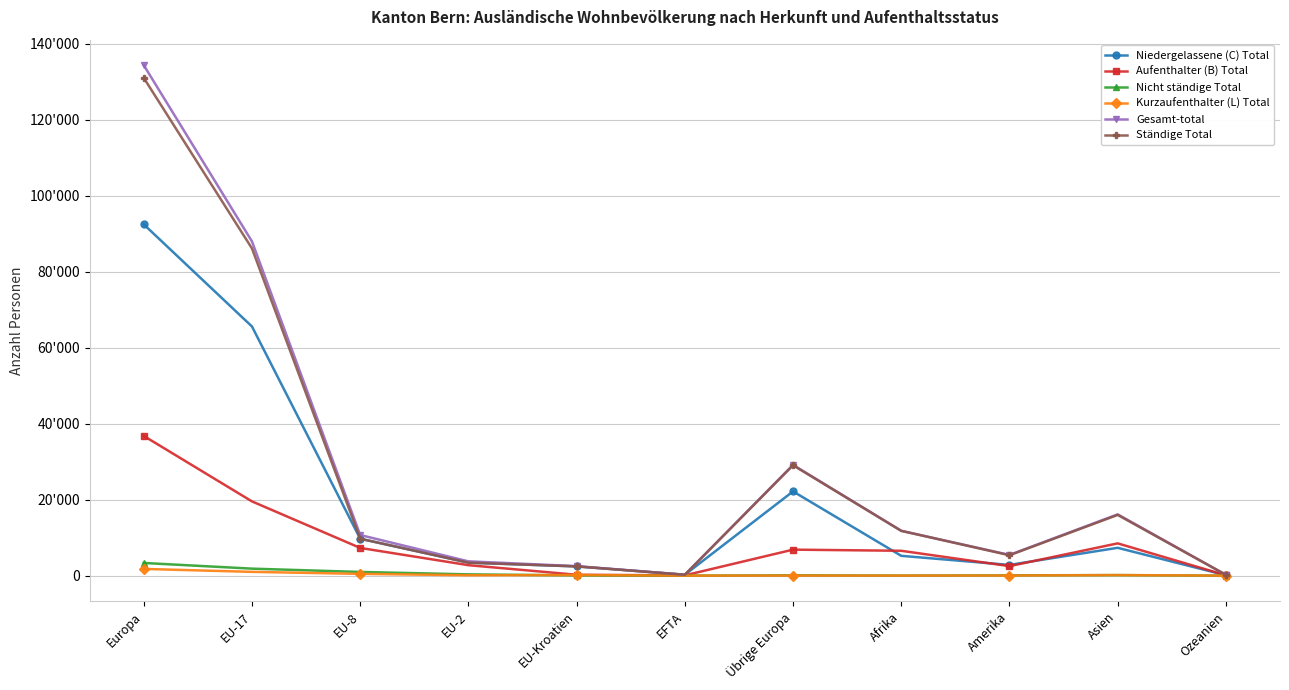

At how many categories does at least one series exceed 29693?

2